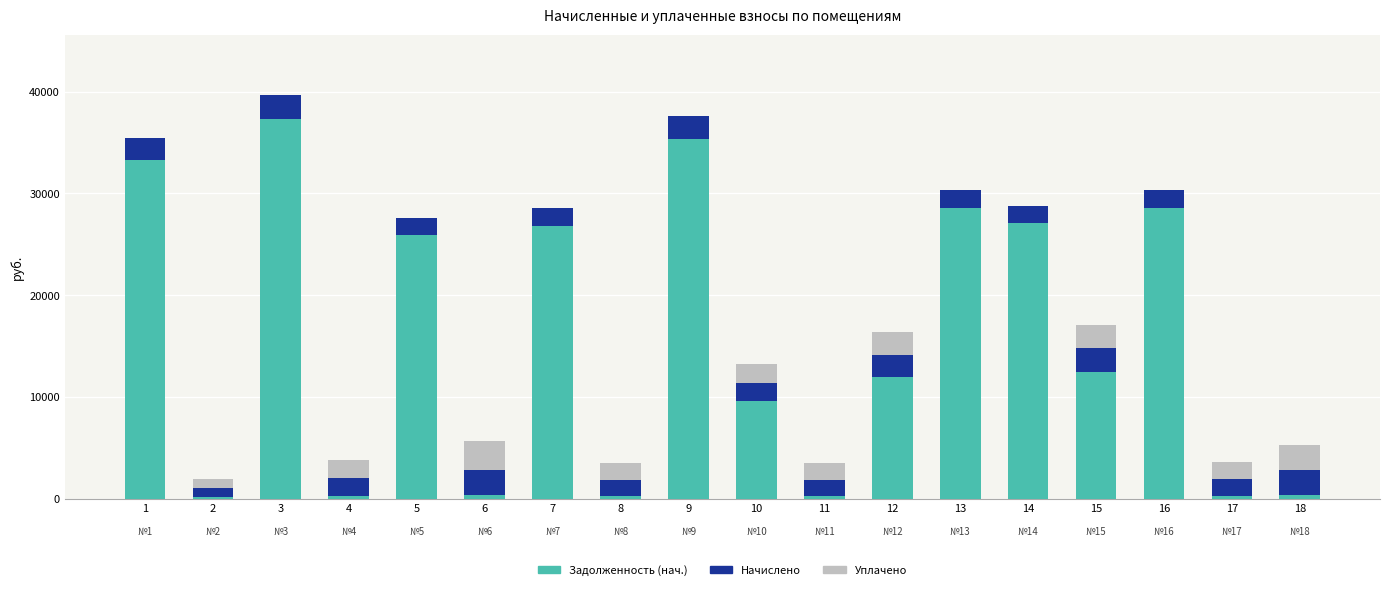

What is the total value across all series at 1?

35411.4